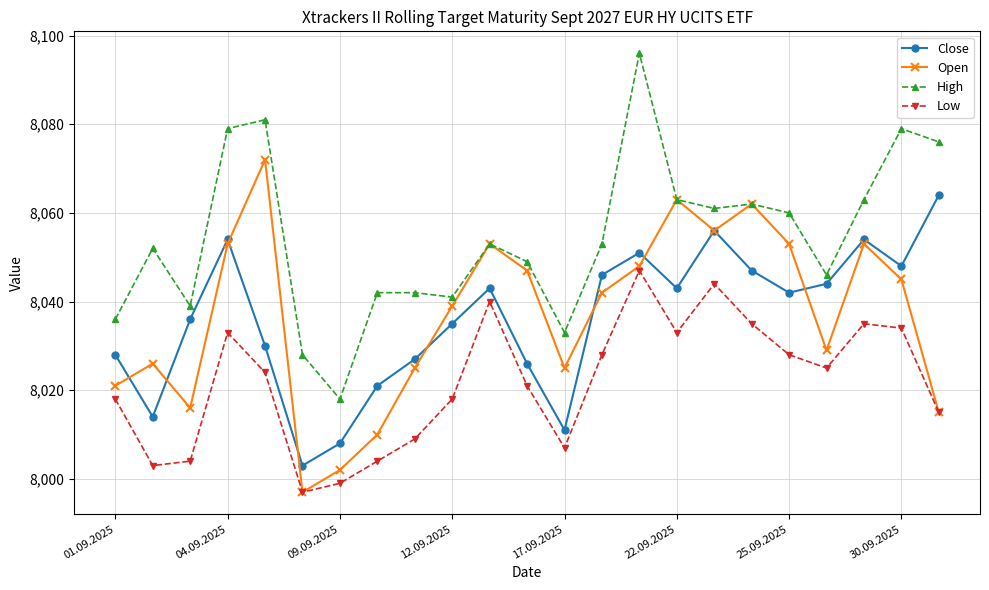

True or false: Low has more than 2 points higher than both neighbors.

True